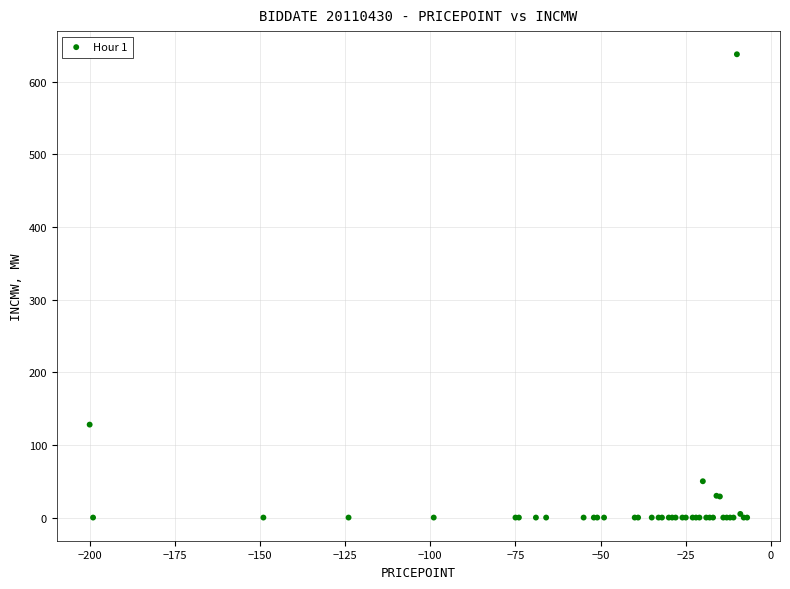

What Y value in the scatter plot is closest to 319?

128